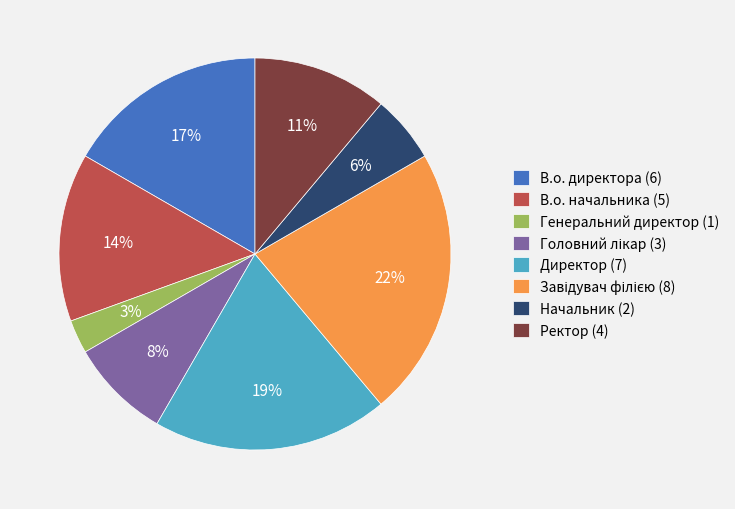

To the nearest percent, what is the difference between the largest and smallest slice percentages?

19%